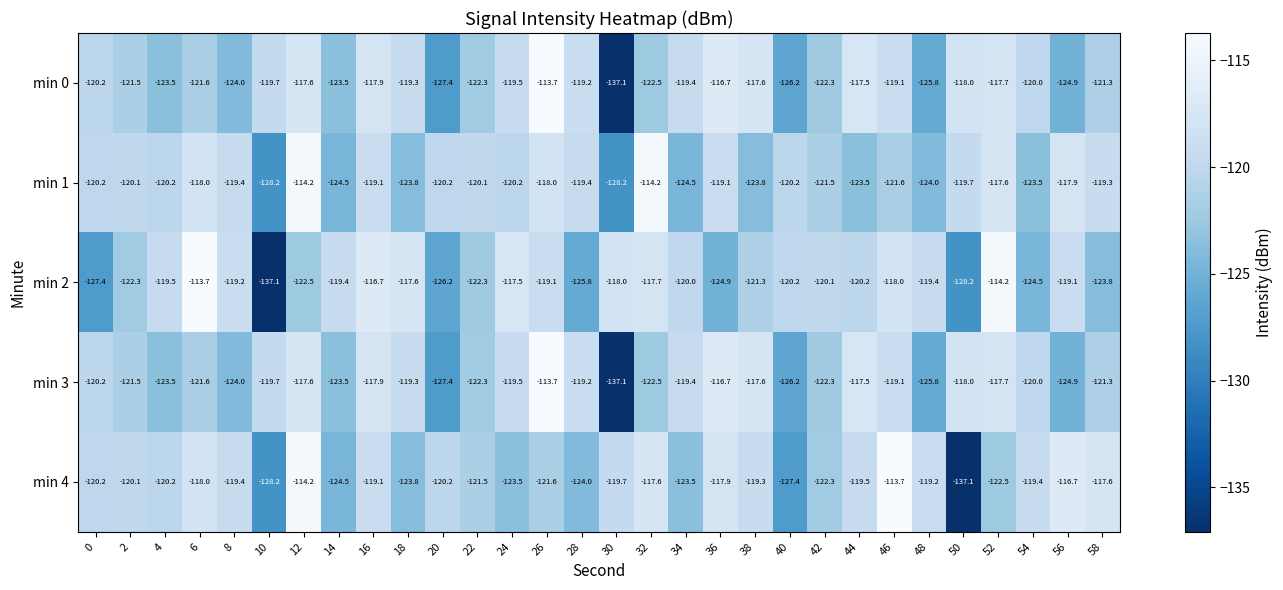

What is the total value across all series at 22?

-608.5